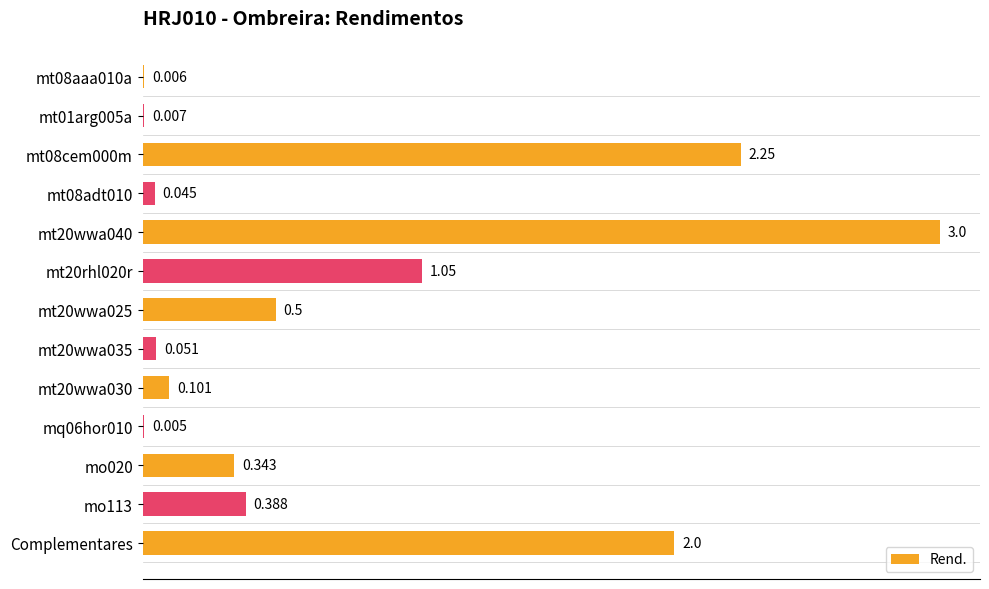

Which has a higher value, Complementares or mq06hor010?

Complementares